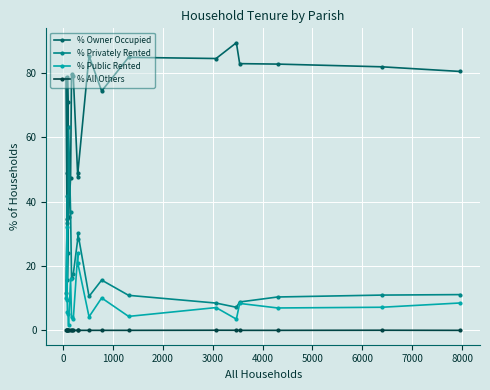

True or false: % Owner Occupied and % Public Rented cross at least once.

False